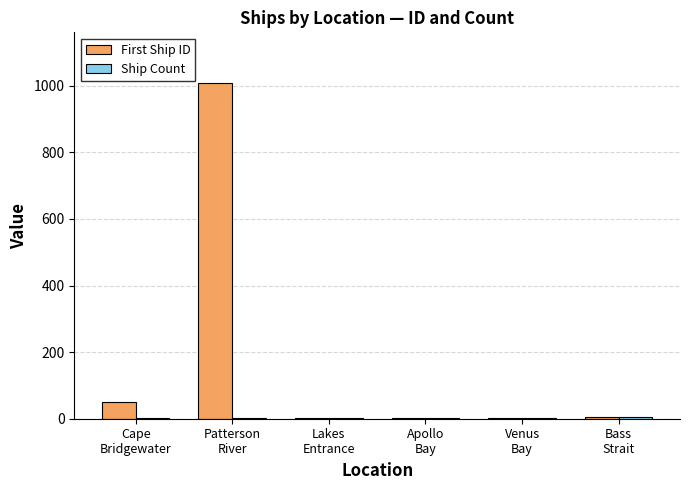

What is the highest value of the First Ship ID series?

1009